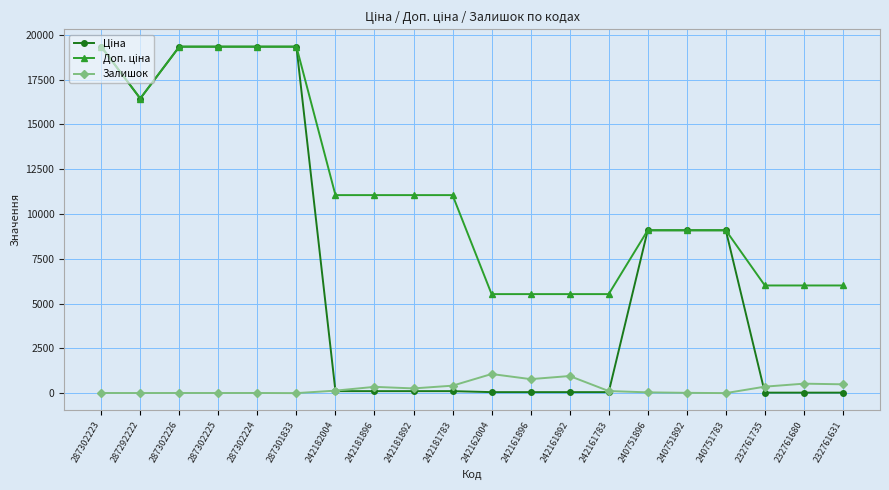

What is the label of the 7th point from the left?

242182004